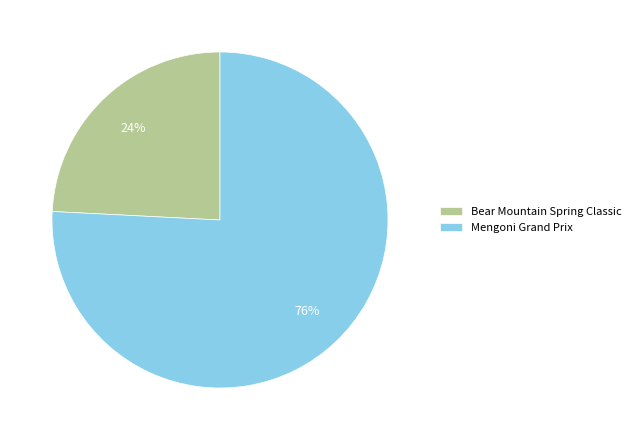

True or false: Bear Mountain Spring Classic accounts for 12% of the total.

False